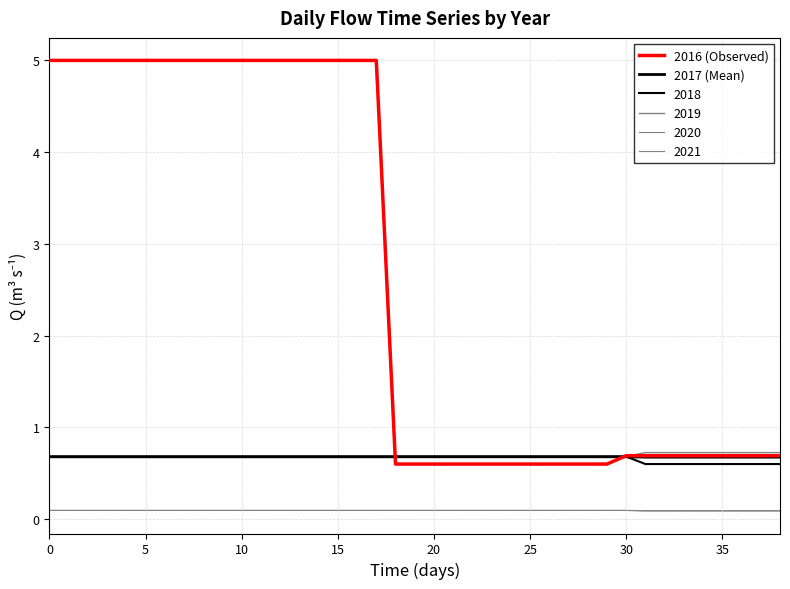

How many lines are shown in the chart?

6